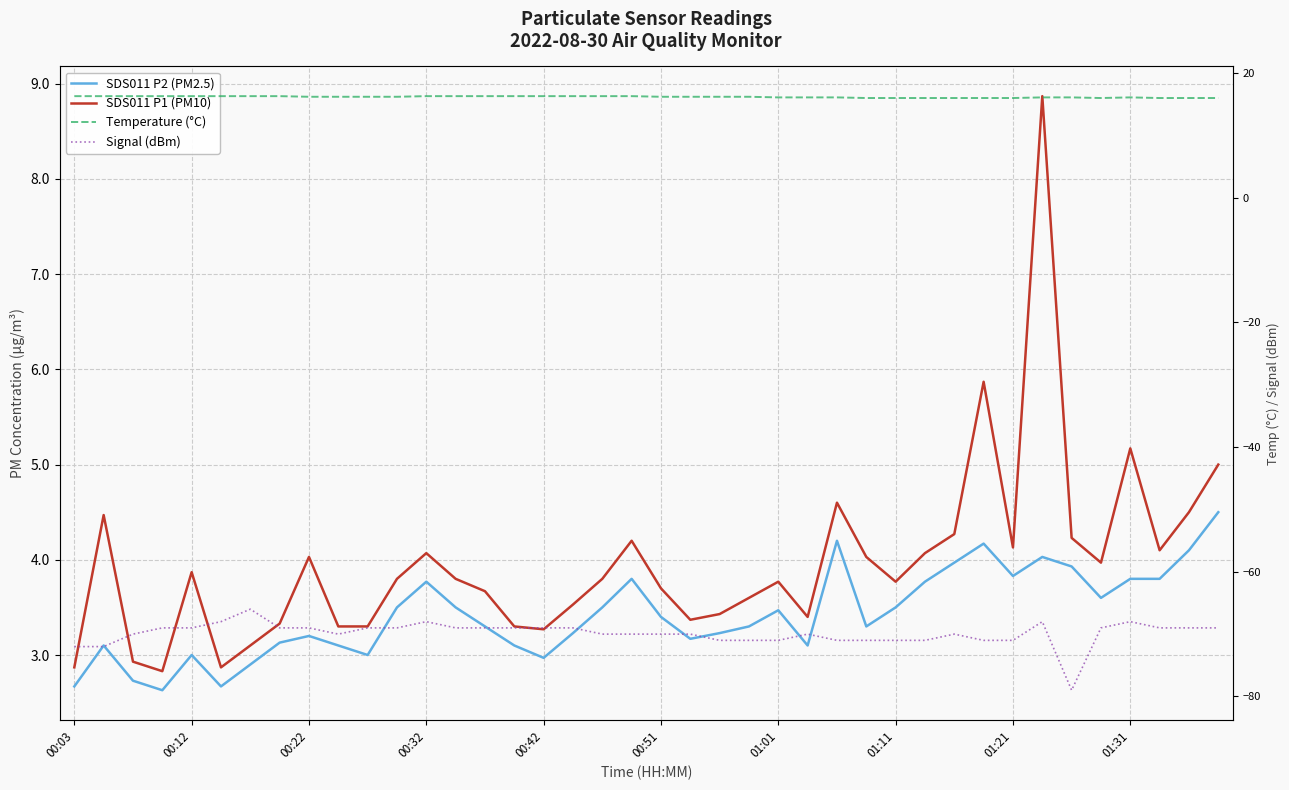

What is the total value across all series at 00:51?

-46.2